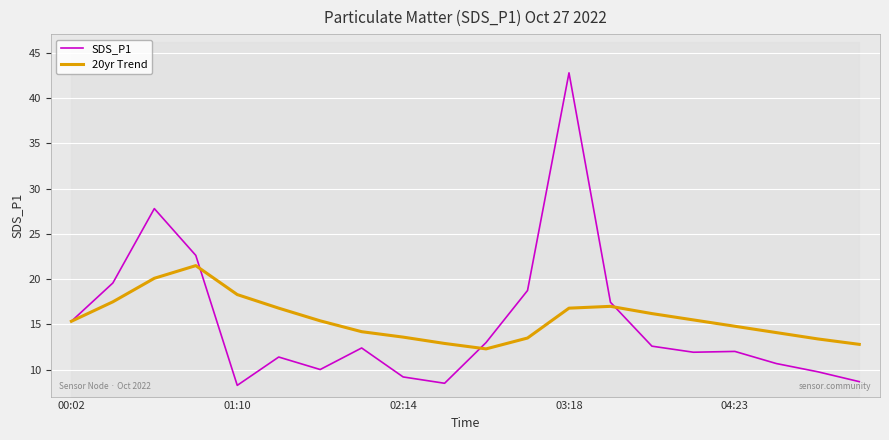

Which series has the largest range (max minus min)?

SDS_P1